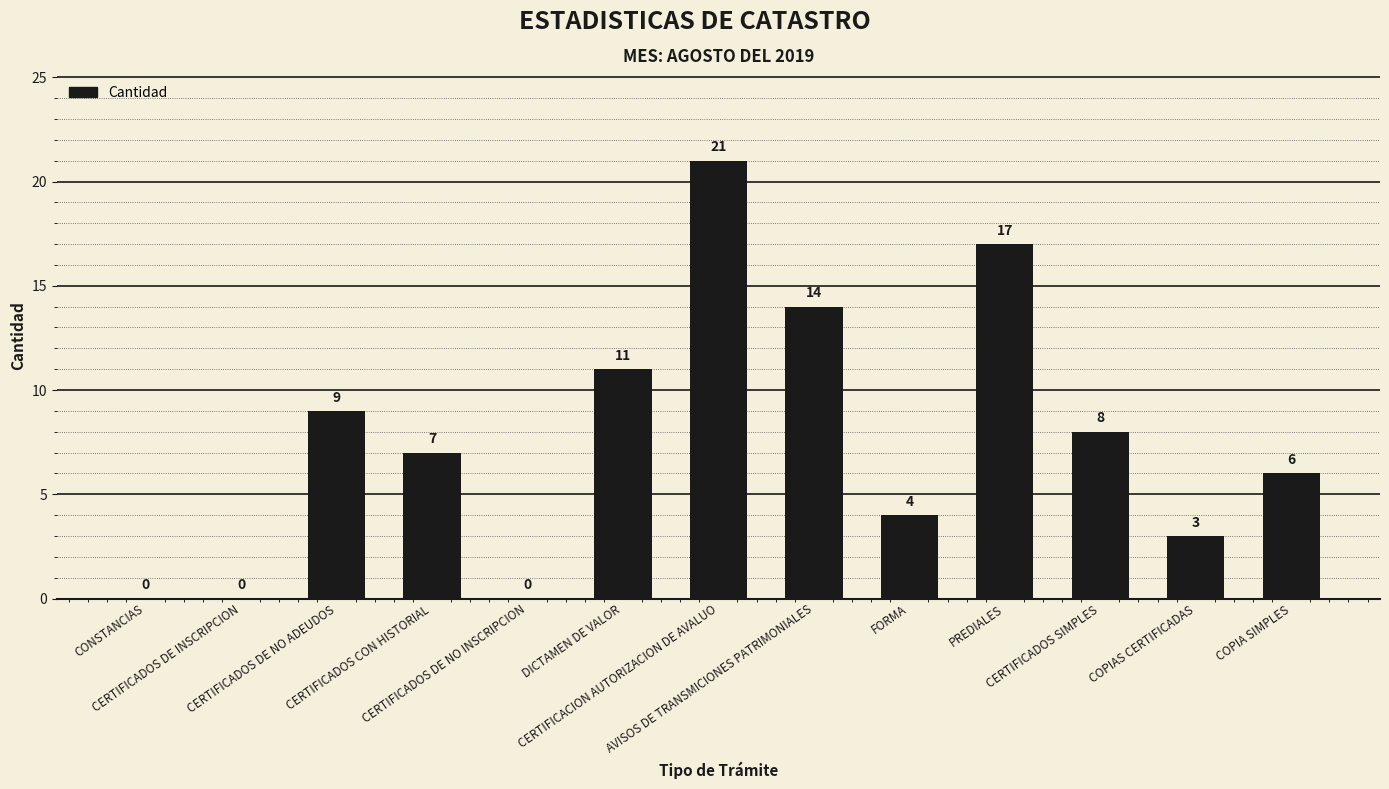

How many positive values are there?

10